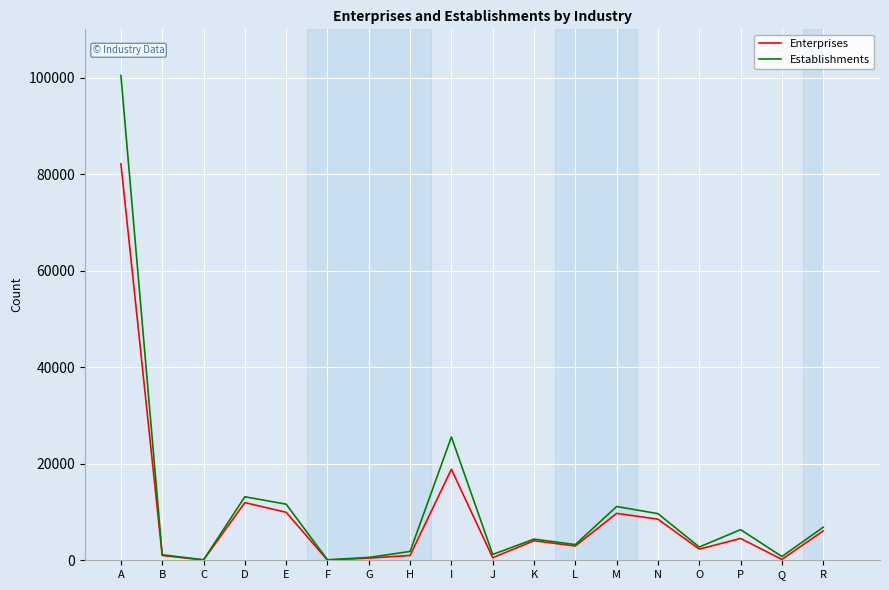

Where is Enterprises nearest to the value 41077?

I